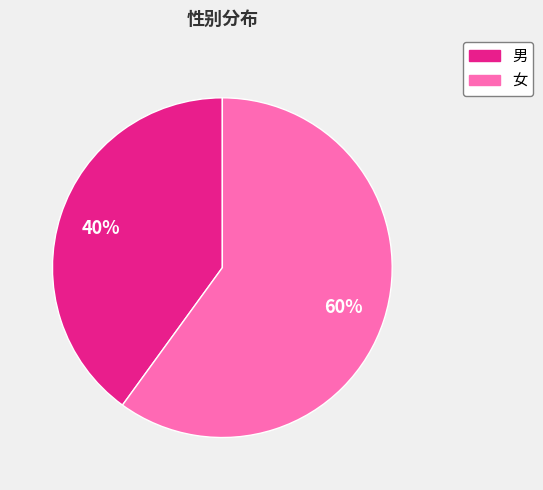

Between 女 and 男, which is larger?

女